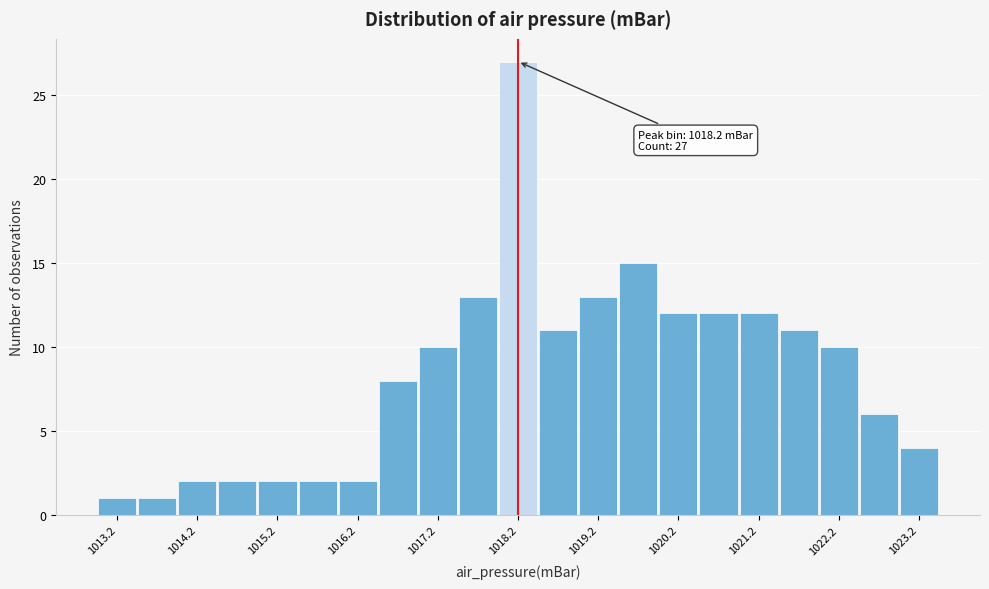

Over which range of the x-axis is the bar tallest?

1018.0 to 1018.5